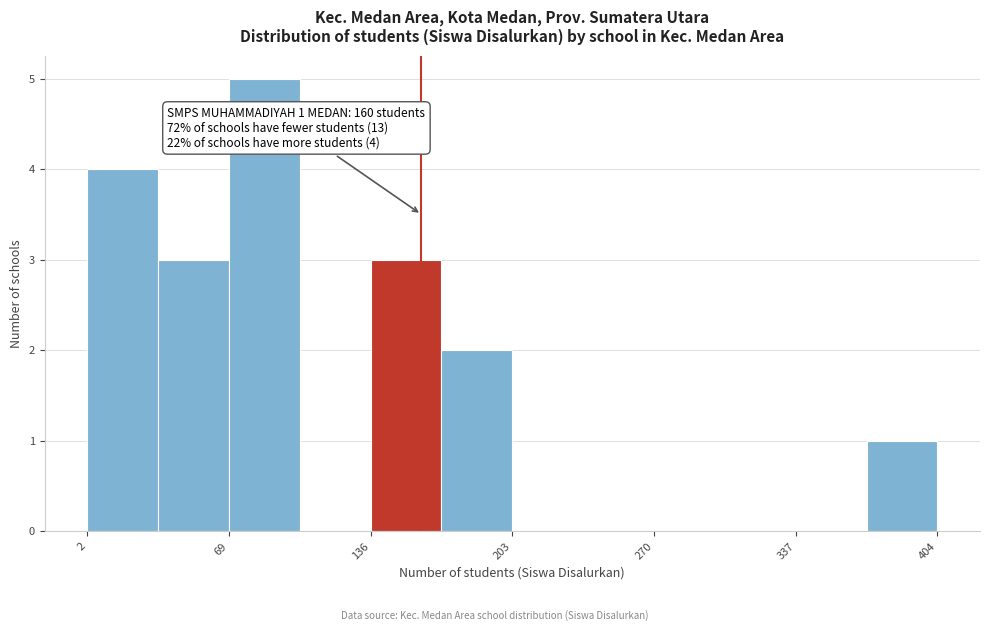

Around what value on the x-axis is the tallest bar? Give the approximate position of its centre, as read against the axis.

90